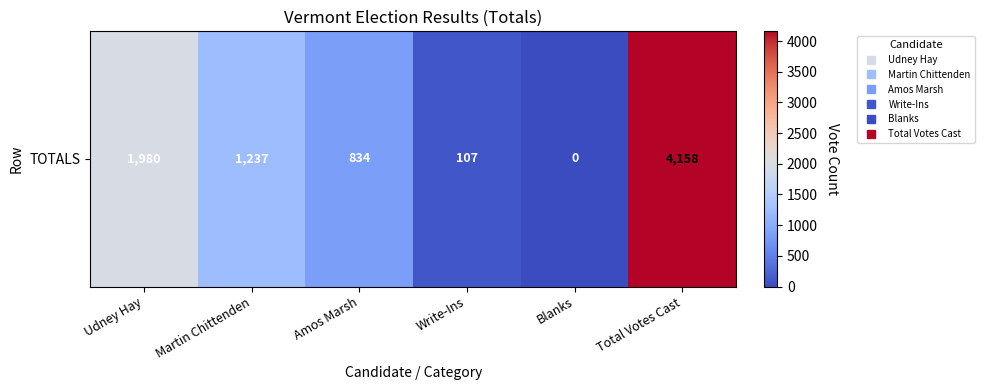

Which label corresponds to the smallest value in the chart?

Blanks